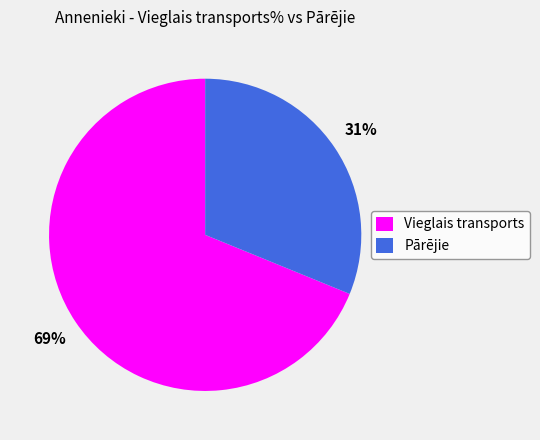

What is the smallest slice in the pie chart?

Pārējie